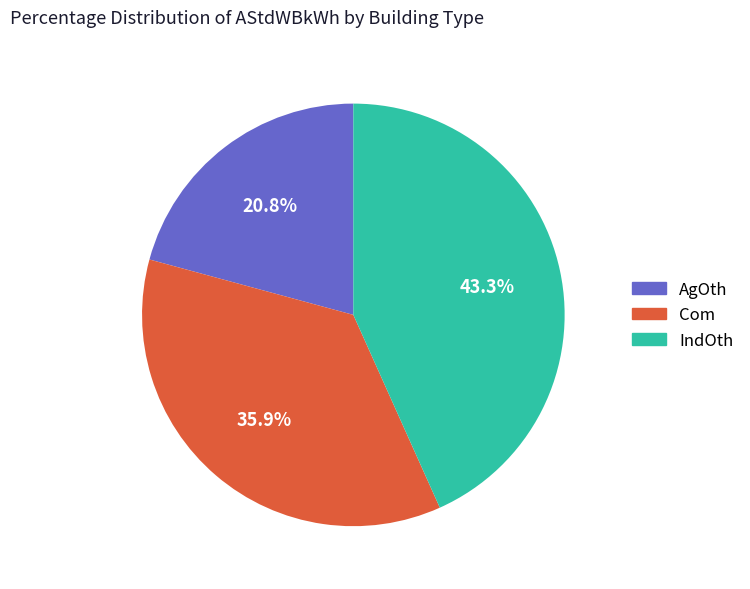

What percentage do IndOth and Com together represent?

79.2%